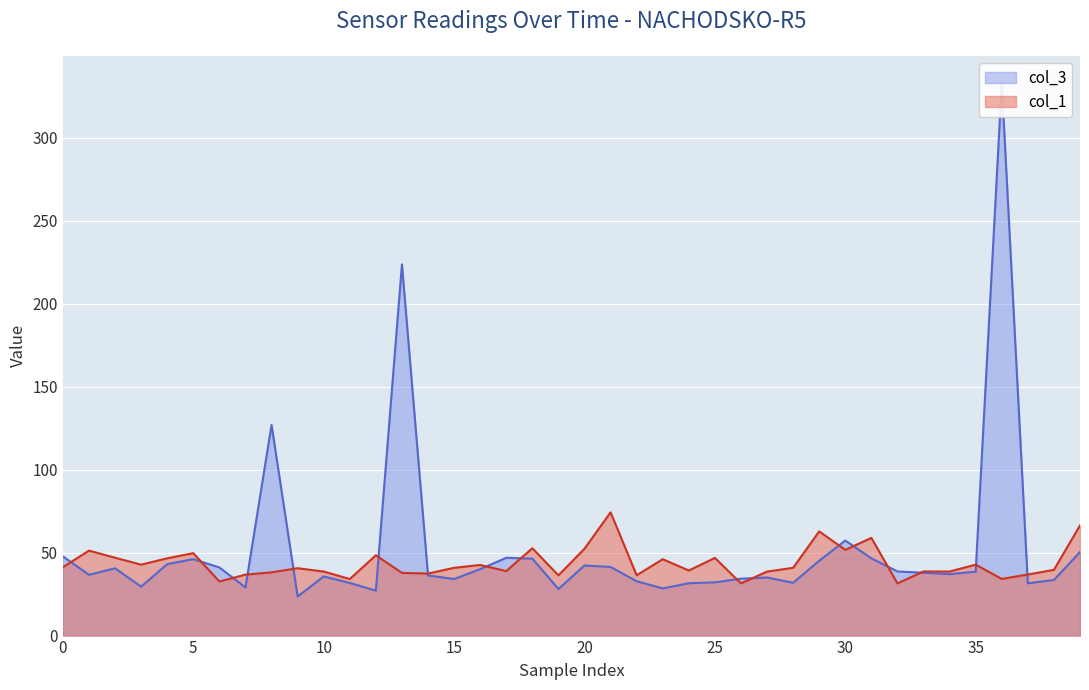

Which series has the largest total across all categories?

col_3